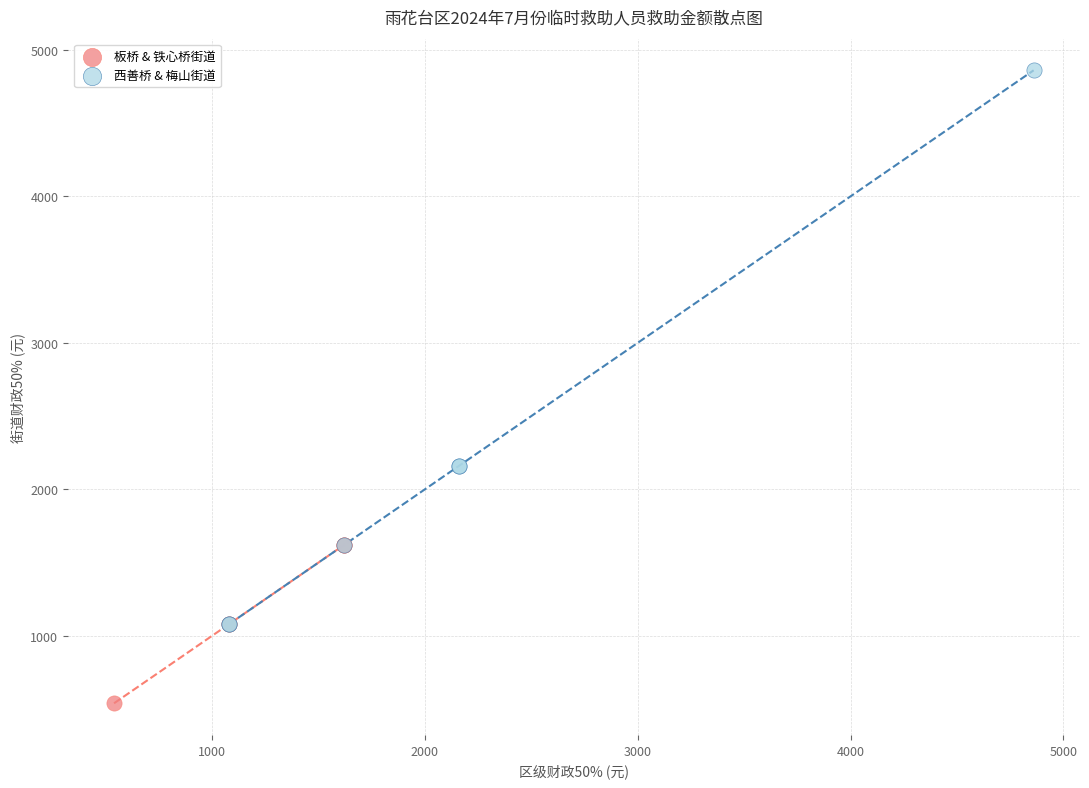

Which series has the largest Y range (max minus min)?

西善桥 & 梅山街道